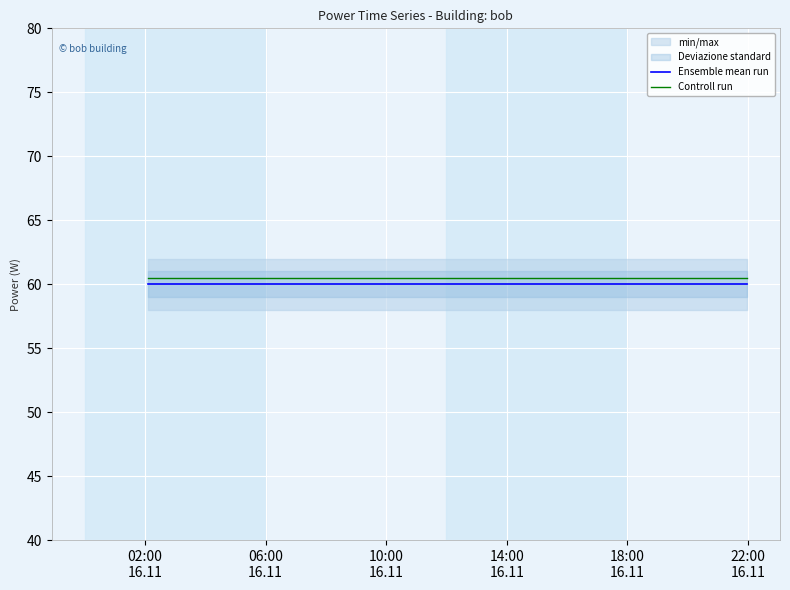

True or false: Ensemble mean run and Controll run cross at least once.

False